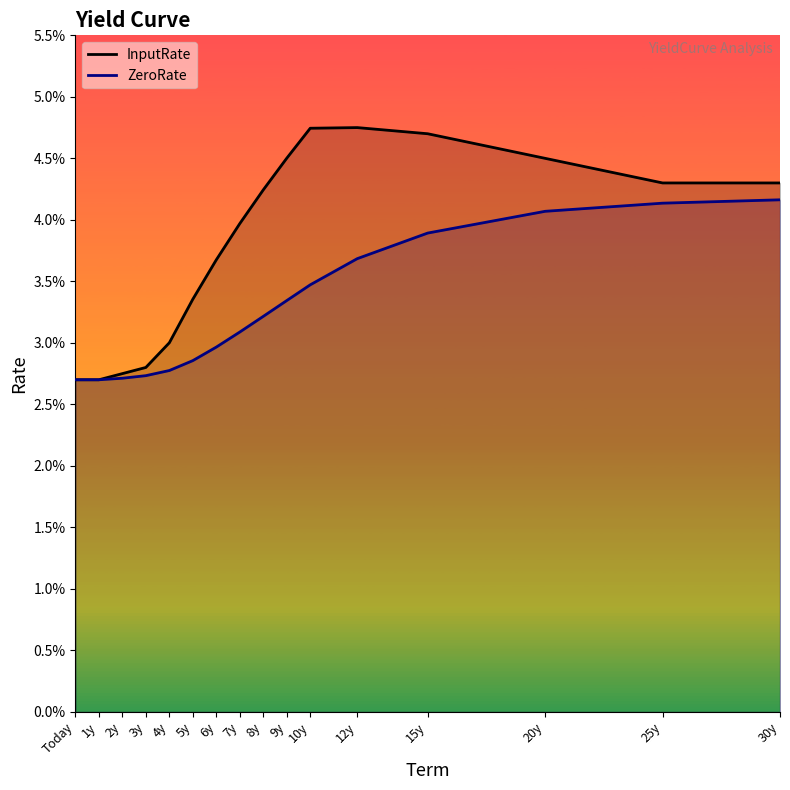

Count the InputRate values in the range 0 to 1.

16